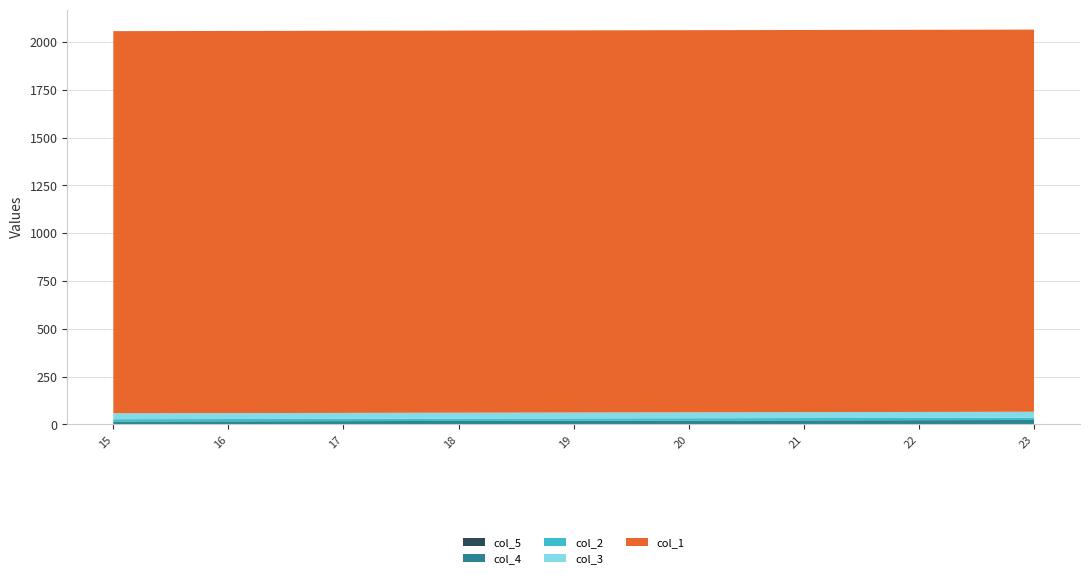

Reading right to left, transcribe all the data shown in this chart.

col_5: 23=0.0	22=0.0	21=0.0	20=0.0	19=0.0	18=0.0	17=0.0	16=0.0	15=0.0
col_3: 23=31.0	22=31.0	21=31.0	20=31.0	19=31.0	18=31.0	17=31.0	16=31.0	15=31.0
col_2: 23=12.0	22=12.0	21=12.0	20=12.0	19=12.0	18=12.0	17=12.0	16=12.0	15=12.0
col_1: 23=1999.0	22=1999.0	21=1999.0	20=1999.0	19=1999.0	18=1999.0	17=1999.0	16=1999.0	15=1999.0
col_4: 23=23.0	22=22.0	21=21.0	20=20.0	19=19.0	18=18.0	17=17.0	16=16.0	15=15.0